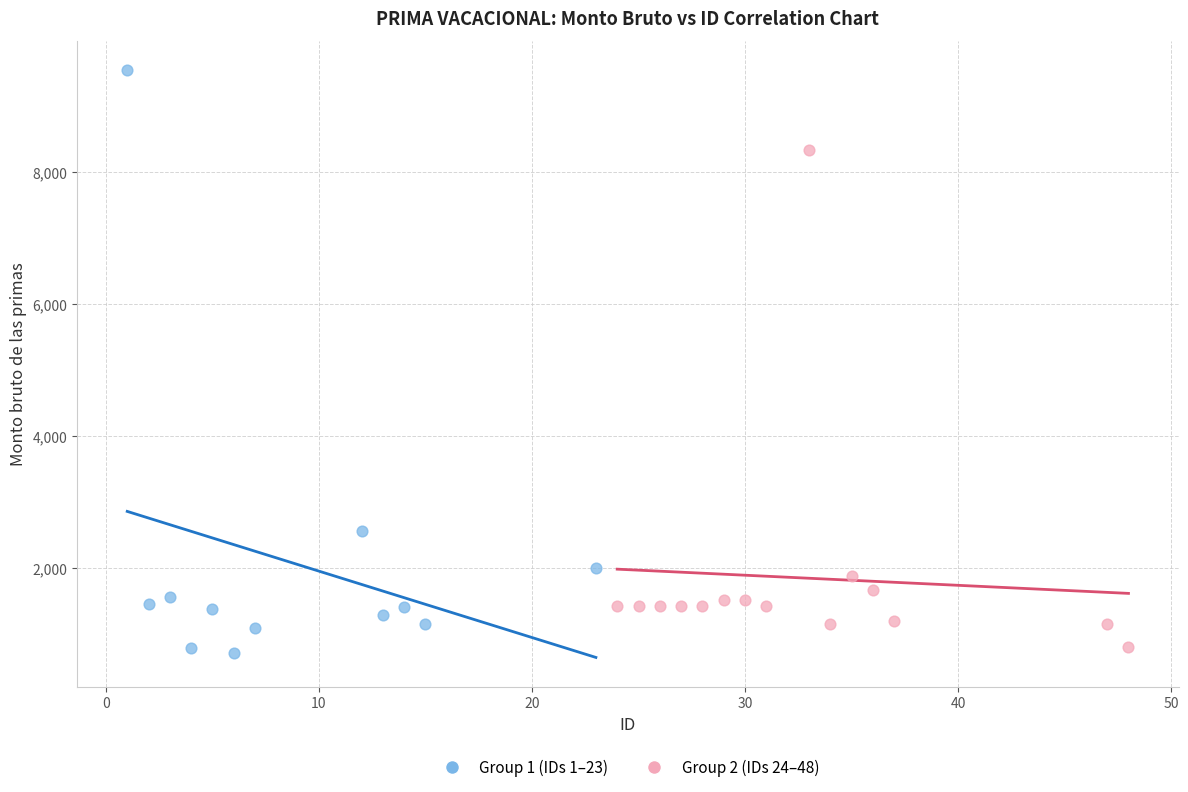

Which series reaches the maximum Y coordinate?

Group 1 (IDs 1–23)